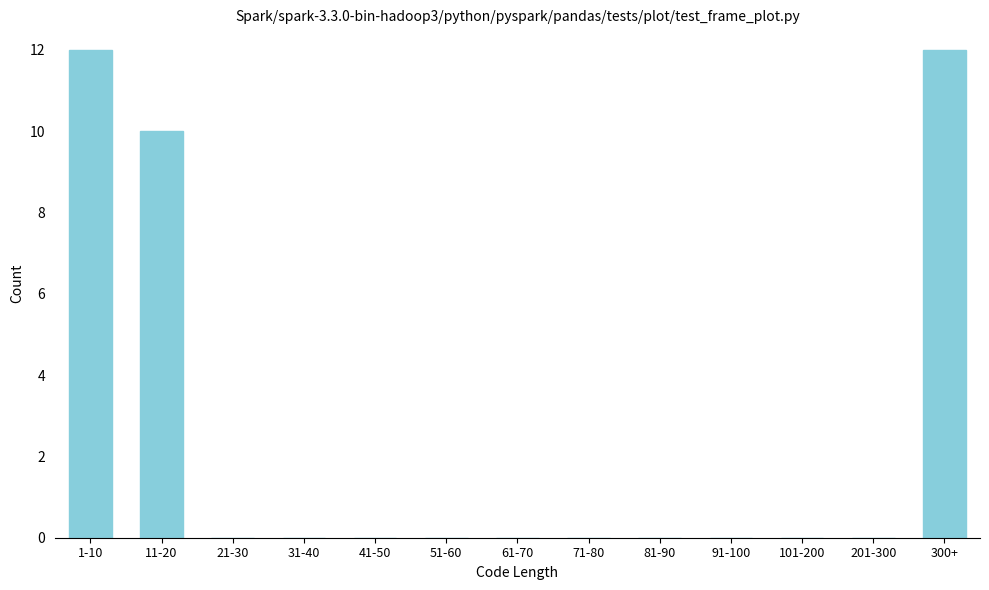

Reading left to right, transcribe all the data shown in this chart.

1-10=12	11-20=10	21-30=0	31-40=0	41-50=0	51-60=0	61-70=0	71-80=0	81-90=0	91-100=0	101-200=0	201-300=0	300+=12